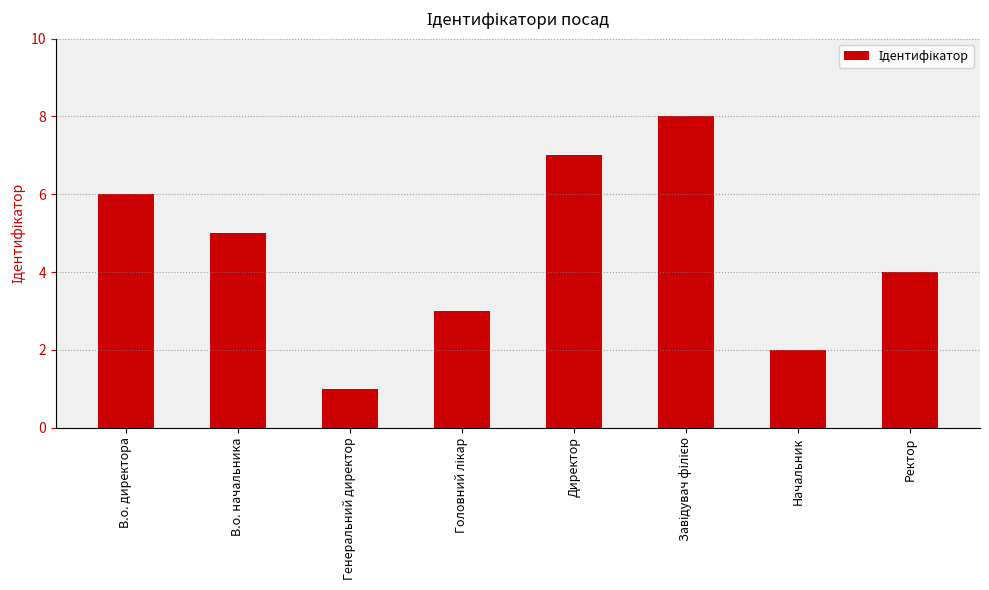

What is the sum of all values?

36